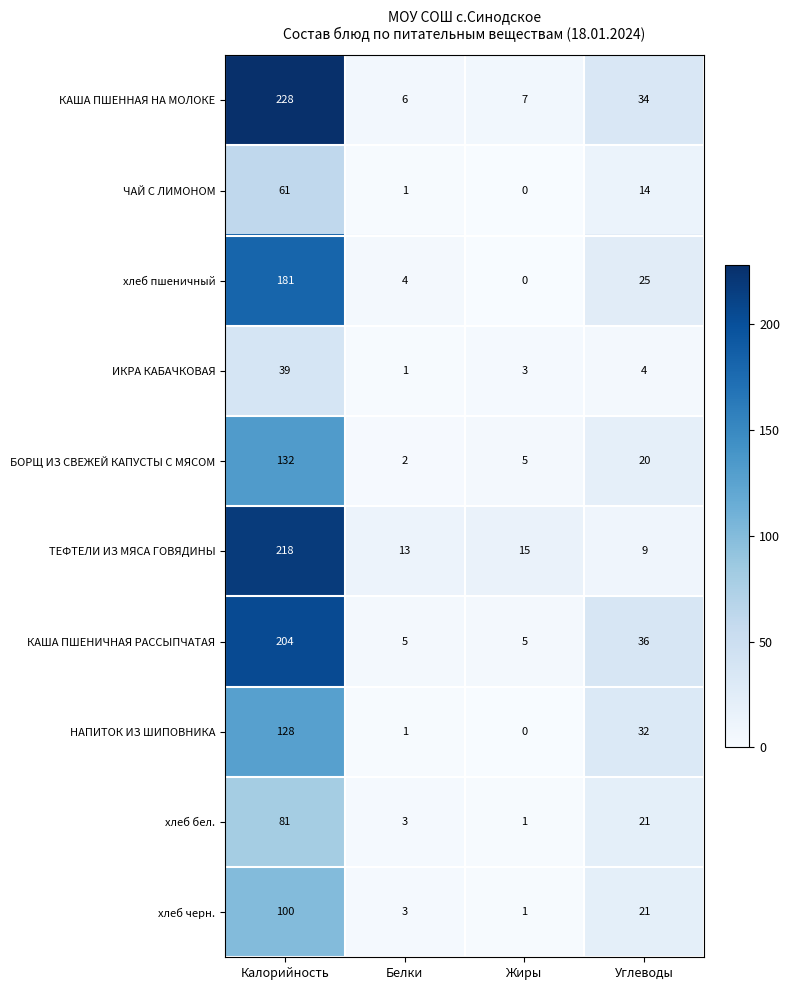

Which series has the largest total across all categories?

КАША ПШЕННАЯ НА МОЛОКЕ